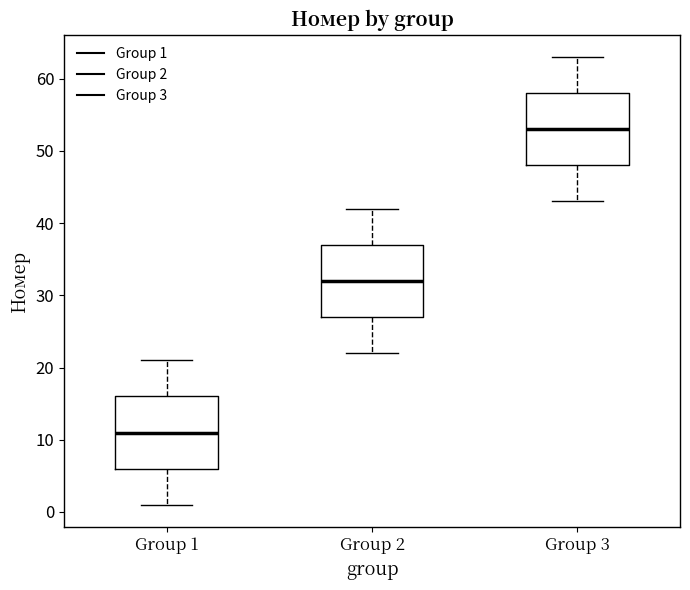

Where is the upper edge of the box for Group 1 on the y-axis? The values are not printed on the chart, so give them approximately, as read against the axis.

16